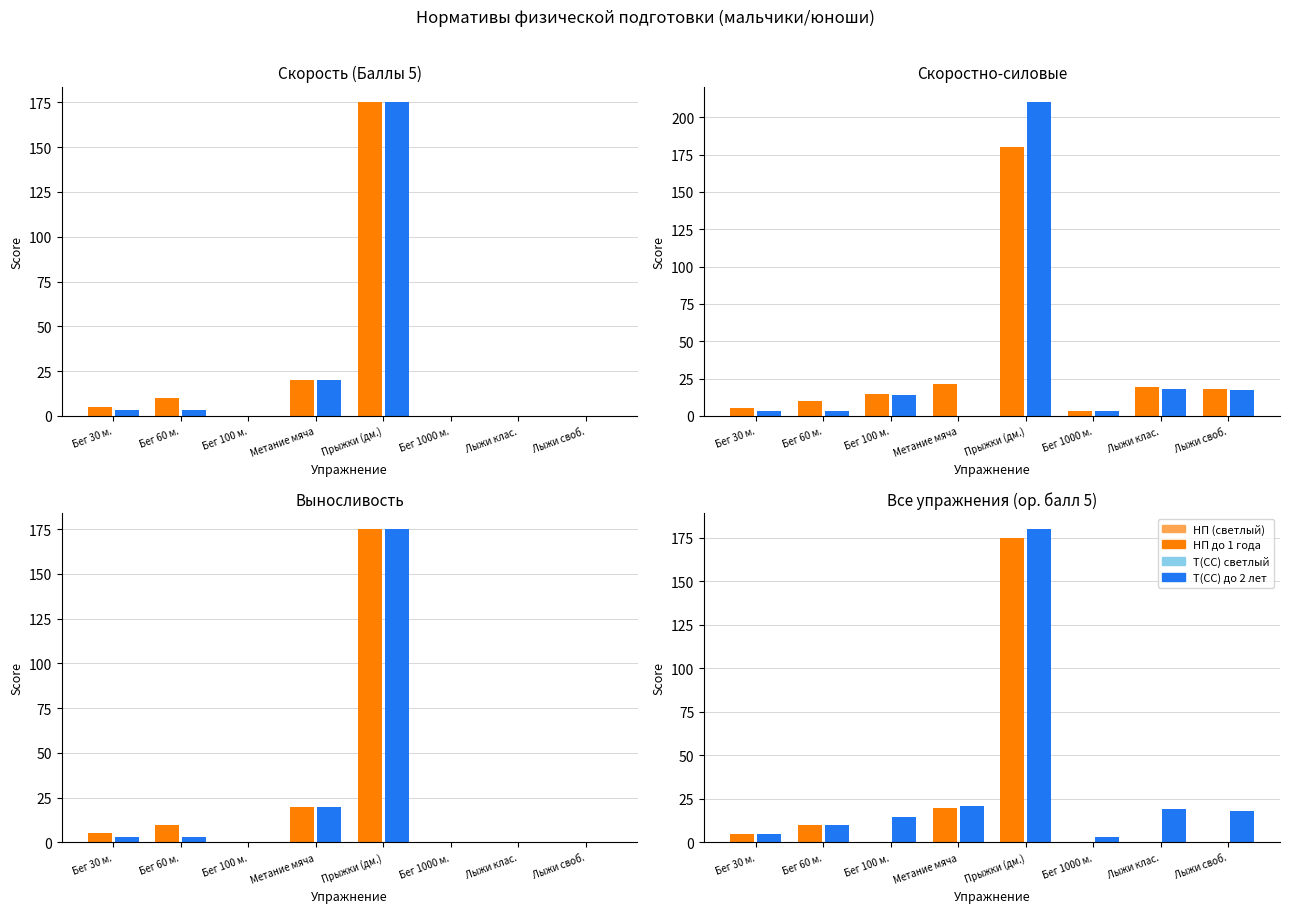

Are the bars grouped side by side (vs. stacked)?

Yes